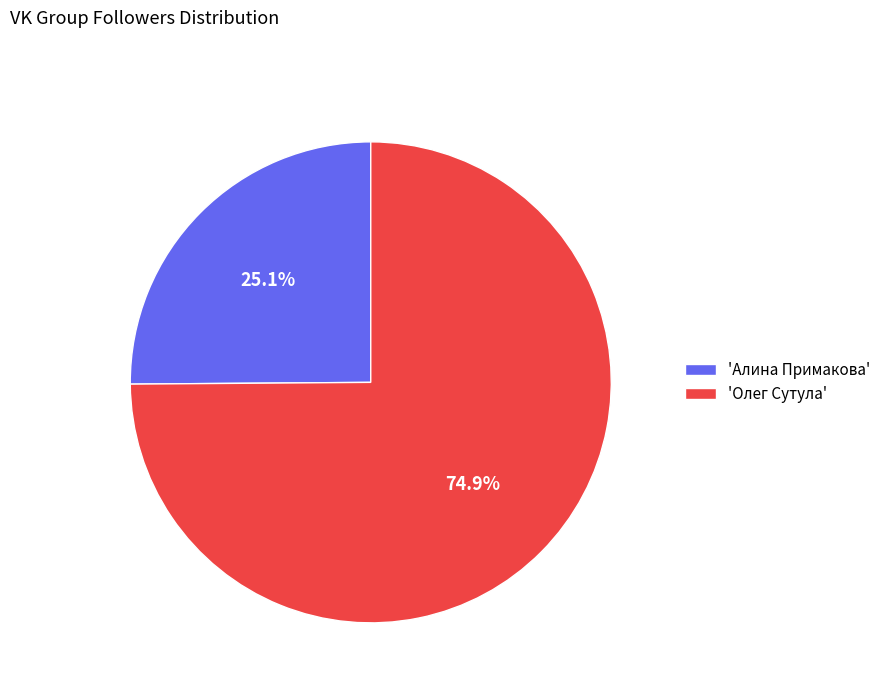

To the nearest percent, what is the difference between the largest and smallest slice percentages?

50%